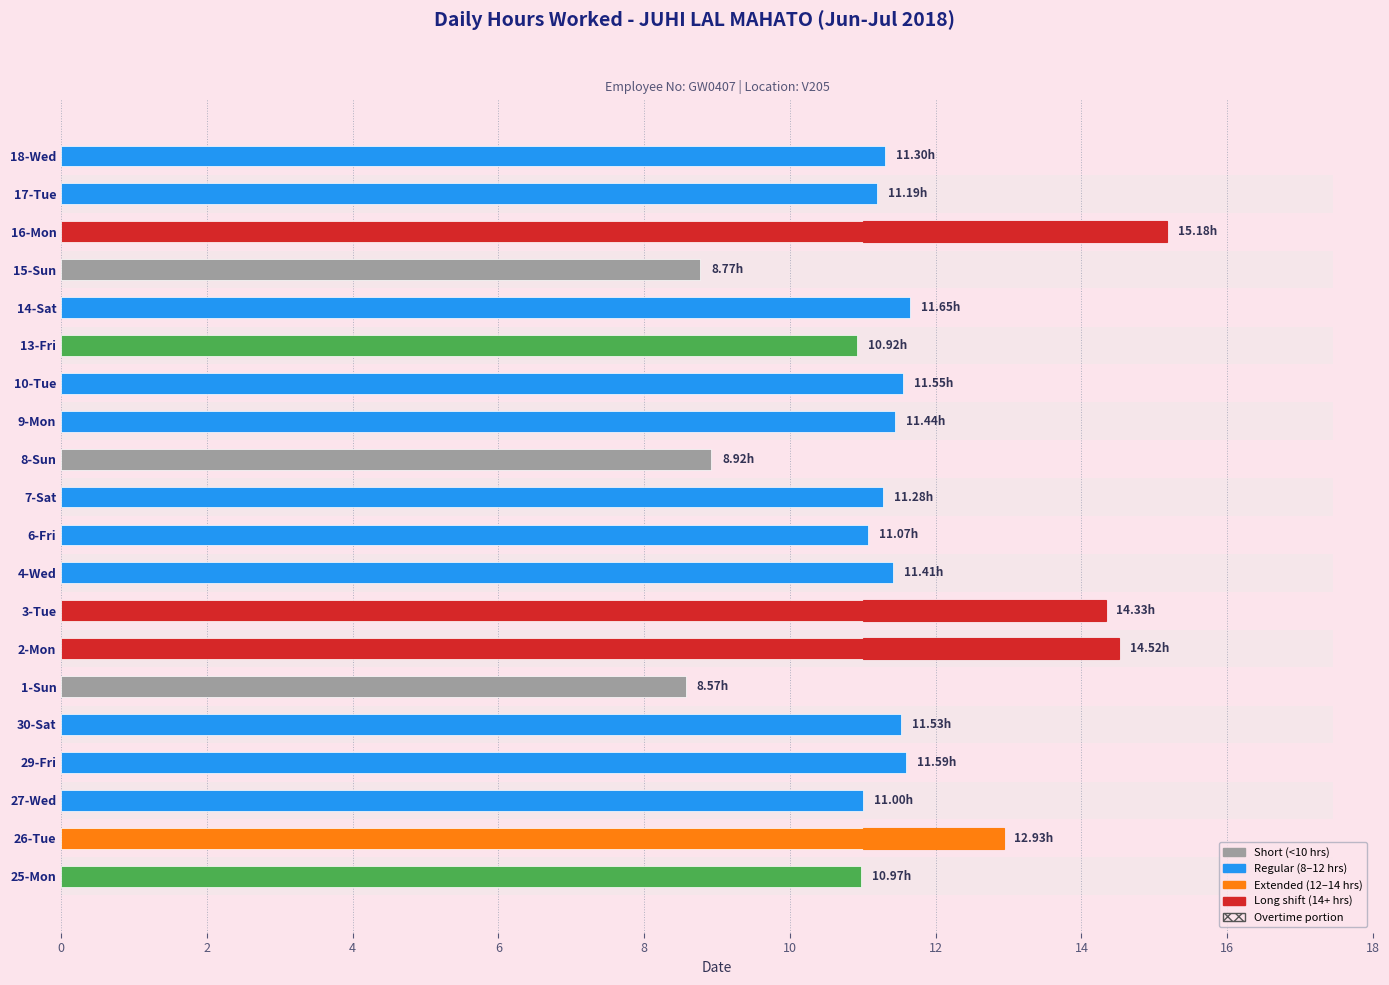

How many values exceed 11?

14